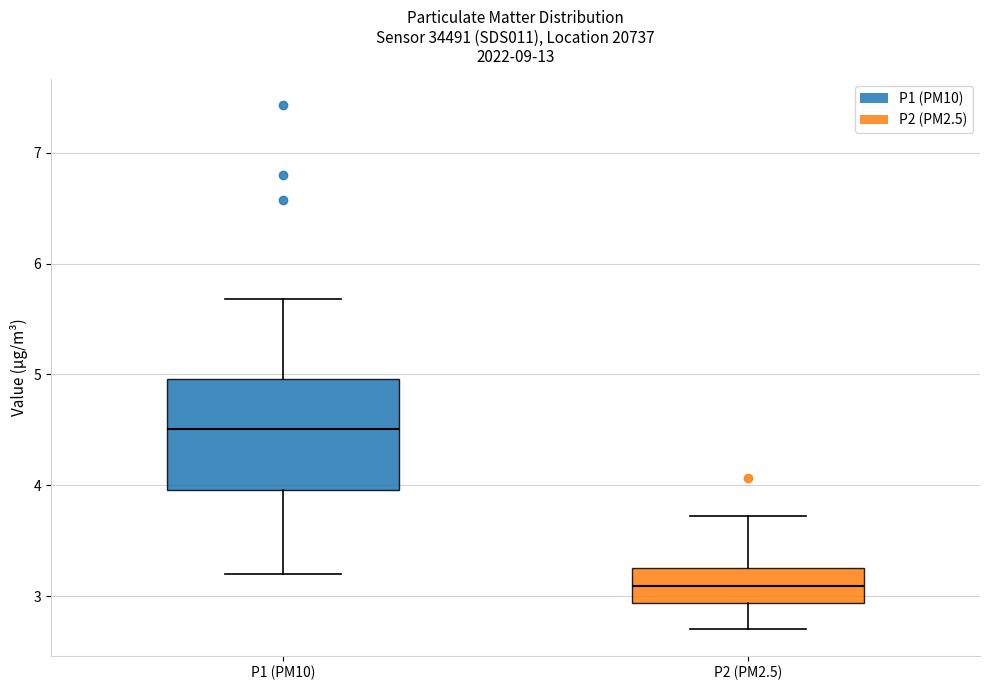

Which box's median line is the highest?

P1 (PM10)